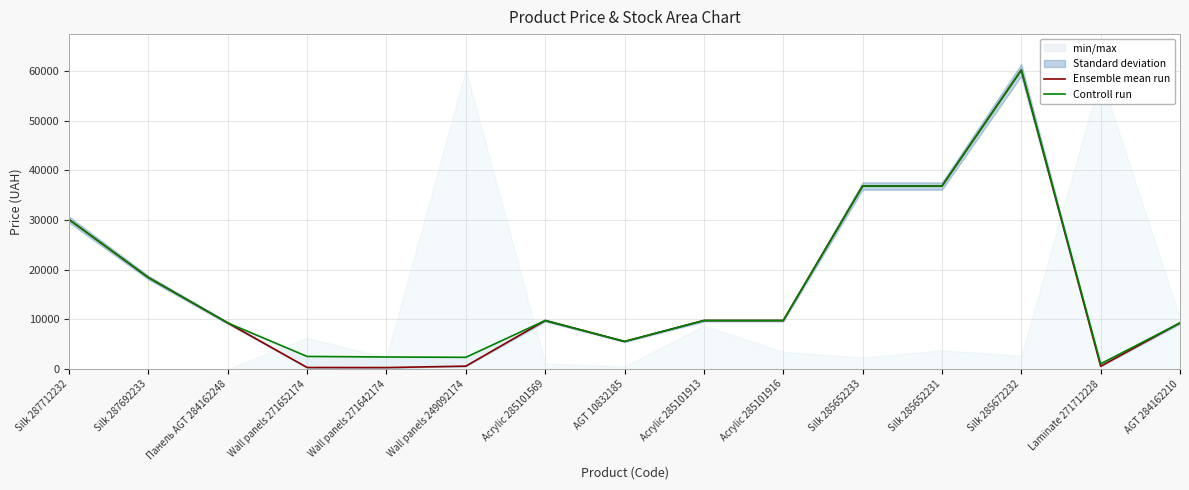

Is this an area chart (filled region under the line)?

No